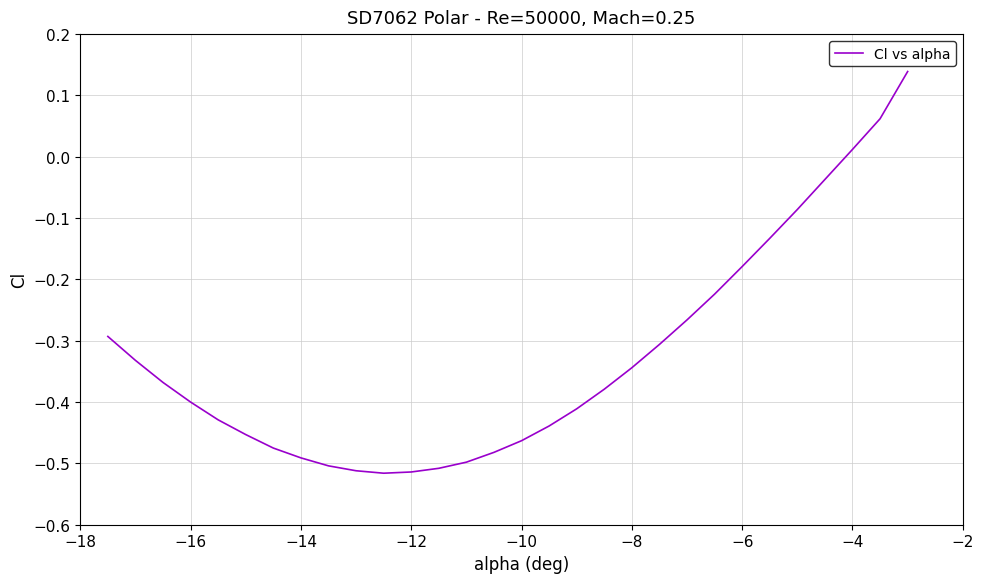

What is the difference between the maximum and minimum values?

0.7